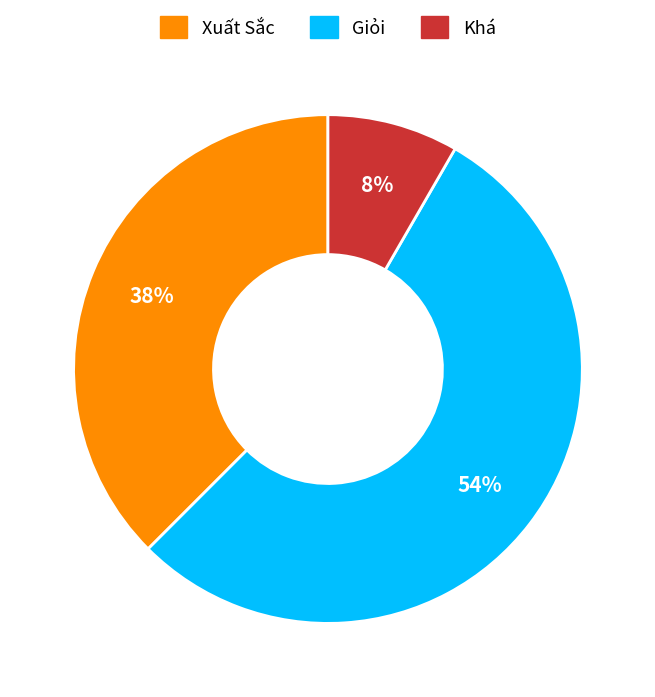

Is Khá the majority of the pie?

No